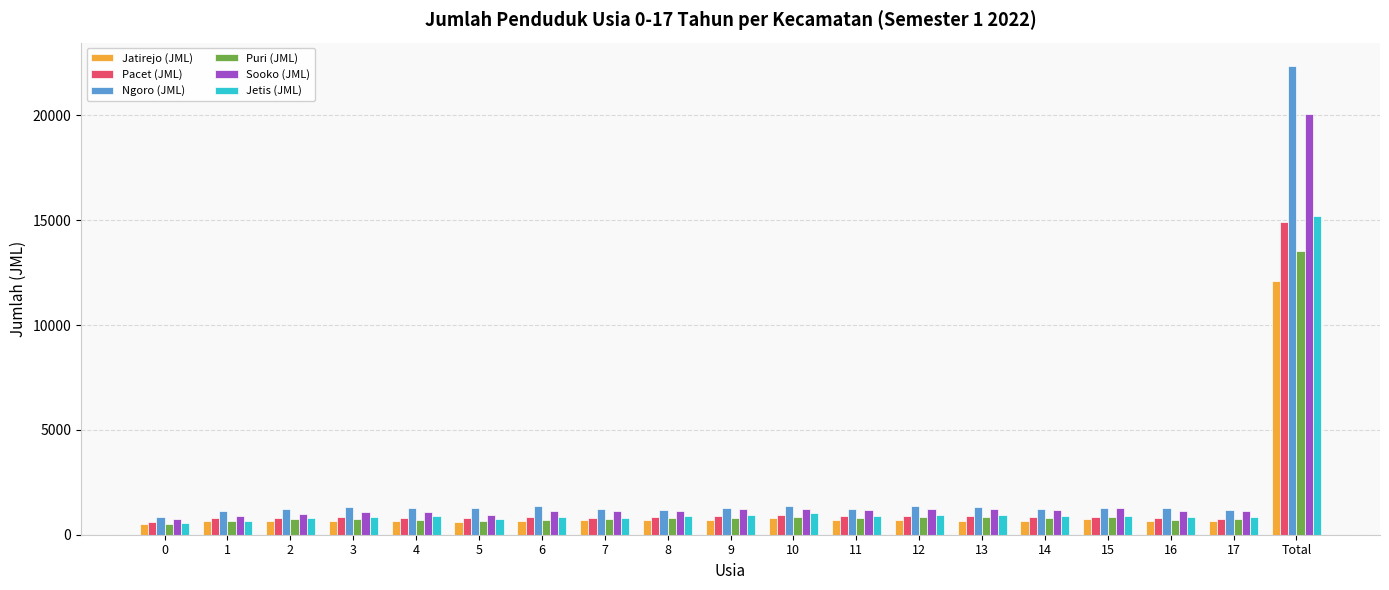

What is the difference between the maximum and second lowest values in the Jatirejo (JML) series?

11484